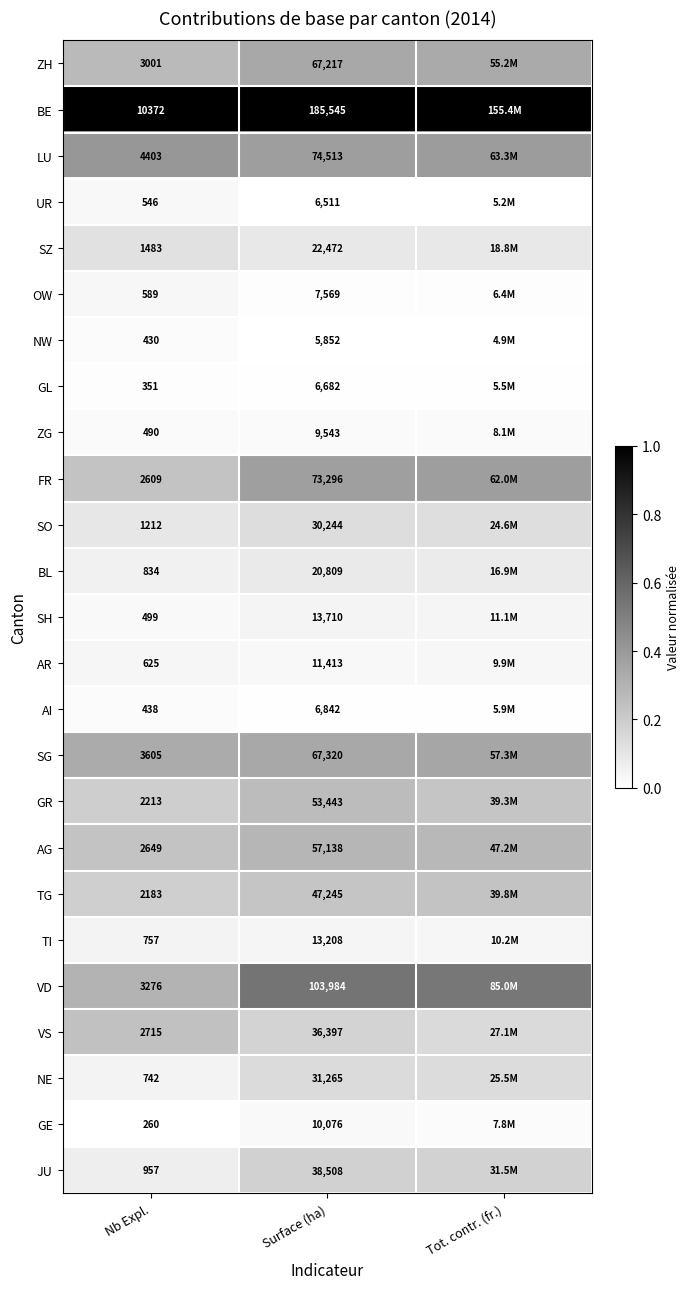

At Nb Expl., list the series in order from largest to smallest.

BE, LU, SG, VD, ZH, VS, AG, FR, GR, TG, SZ, SO, JU, BL, TI, NE, AR, OW, UR, SH, ZG, AI, NW, GL, GE